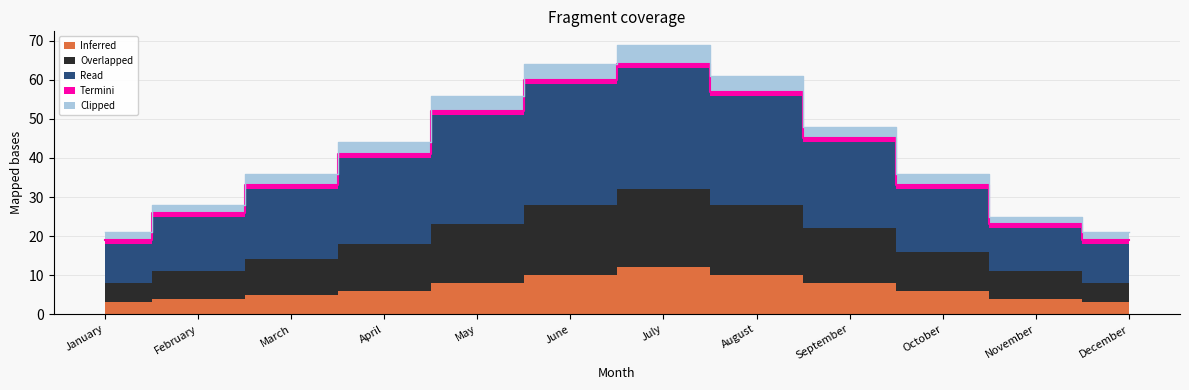

Count the Inferred values in the range 4 to 10.

9